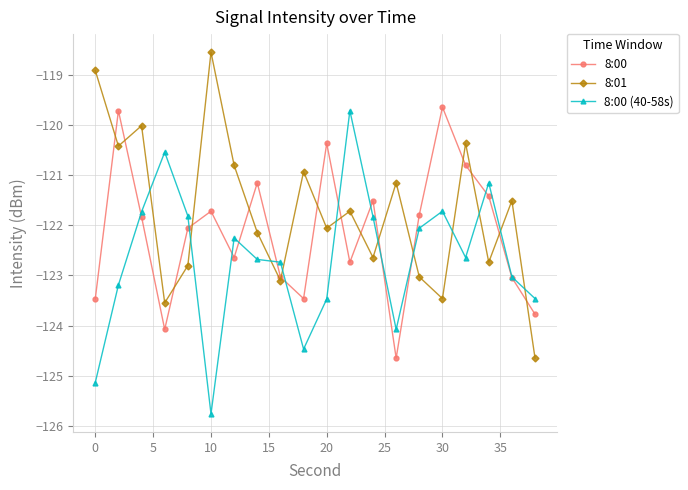

Does the chart display data point markers on the line(s)?

Yes